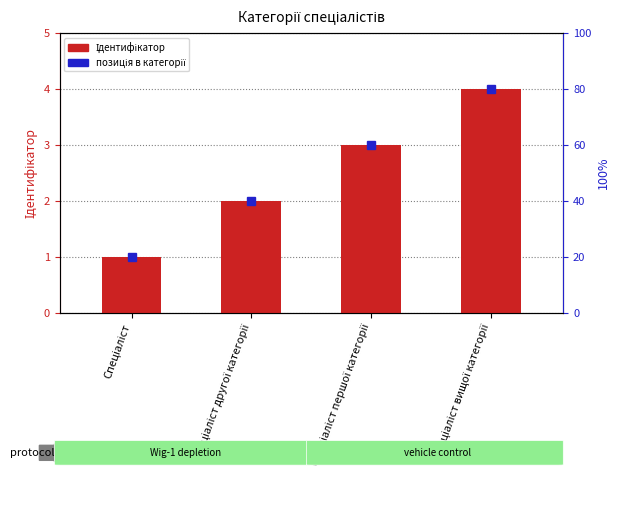

What is the change in value from Спеціаліст другої категорії to Спеціаліст першої категорії?

+1